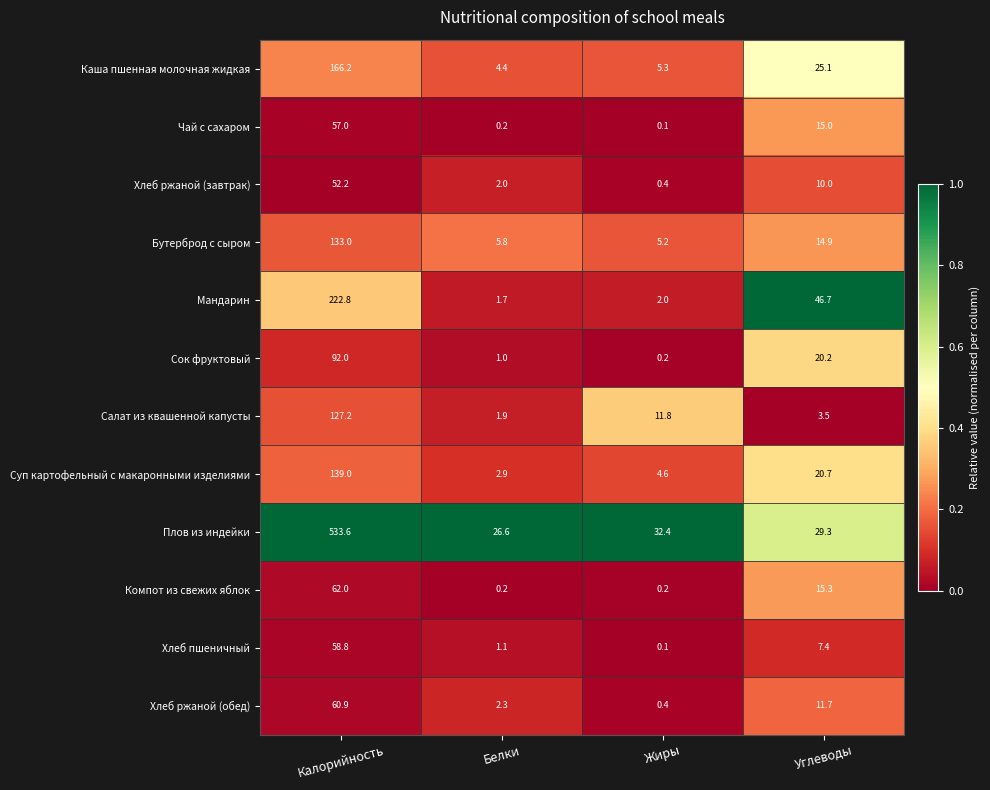

The Мандарин series shows 2.5 at Белки. True or false?

False